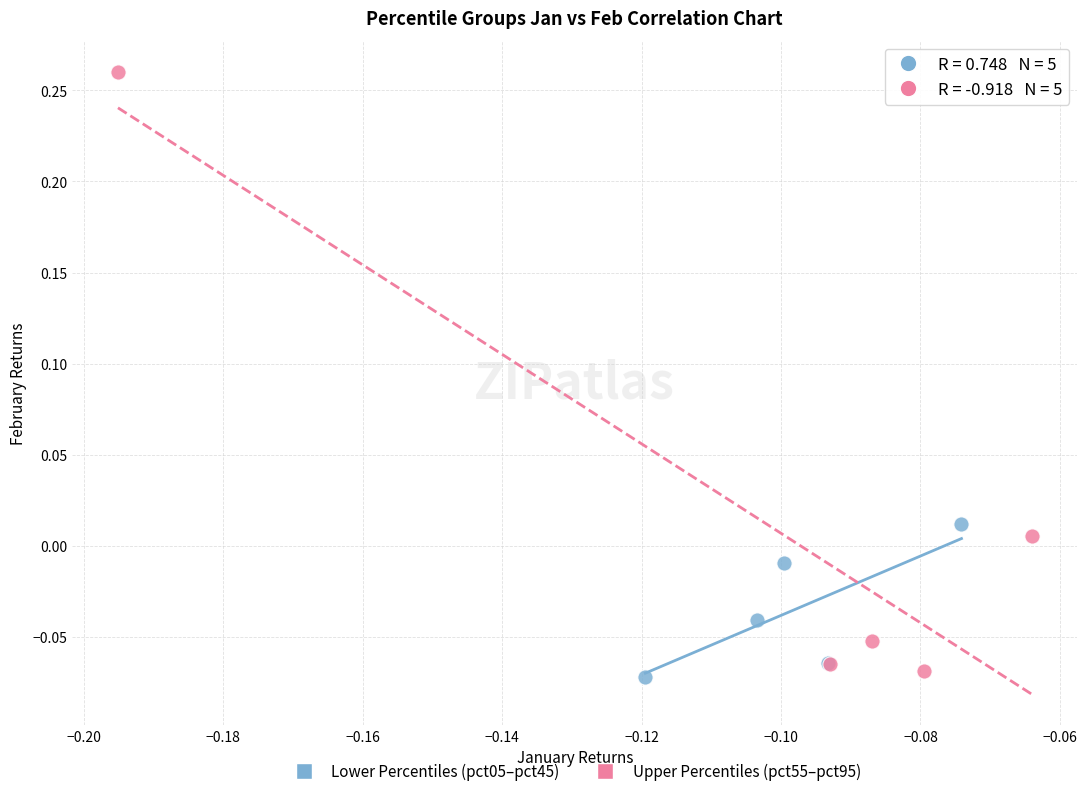

Which series contains the lowest Y value?

Lower Percentiles (pct05–pct45)